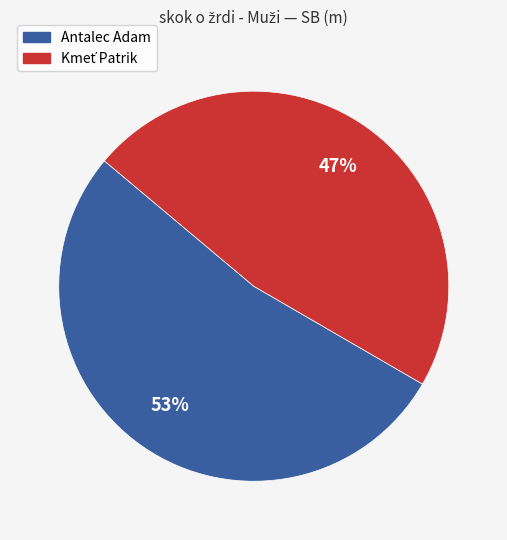

True or false: Antalec Adam accounts for 46% of the total.

False